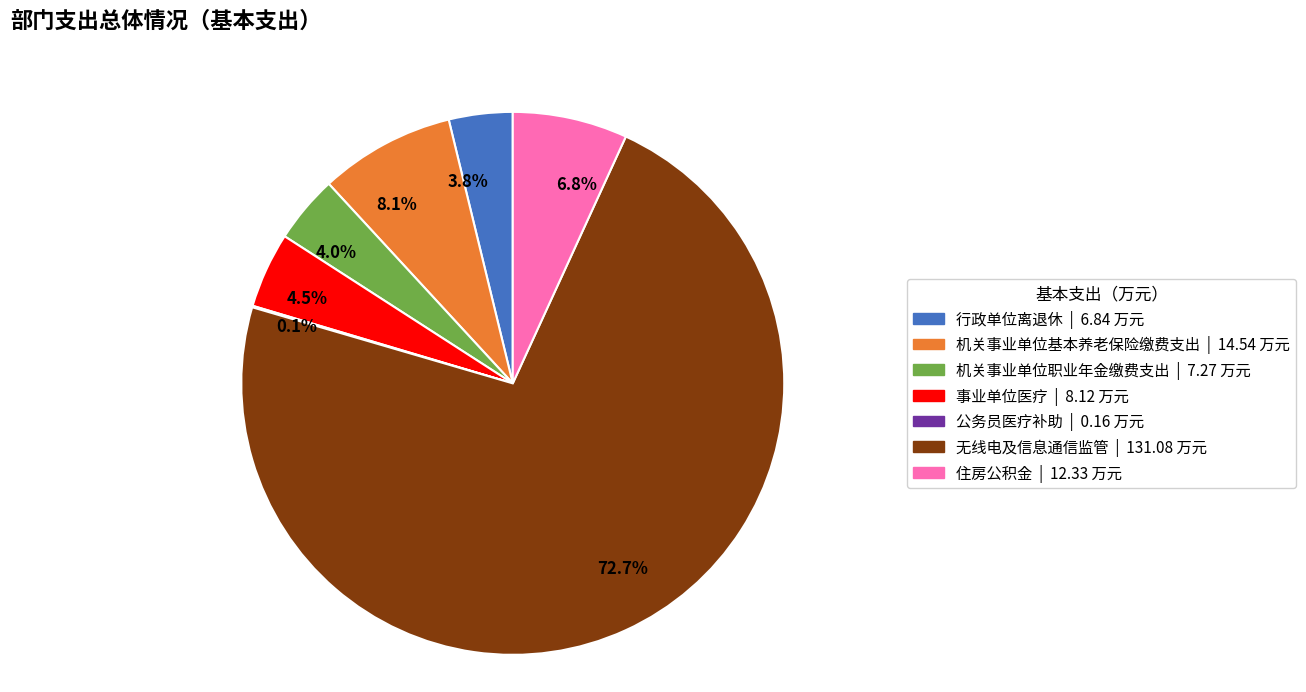

What percentage do 6.8% and 72.7% together represent?

79.5%